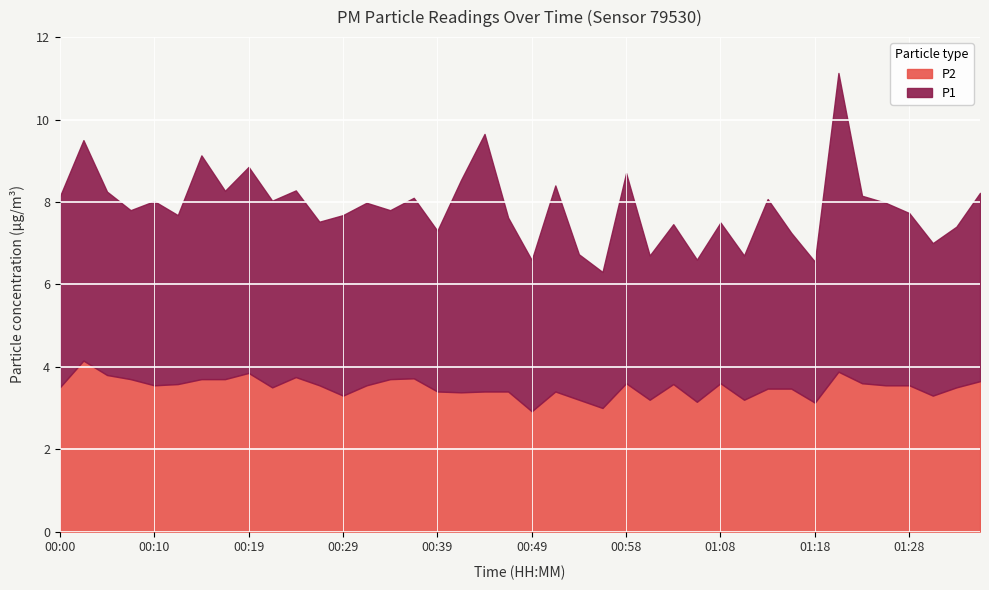

At which label does P1 reach its peak?

01:20